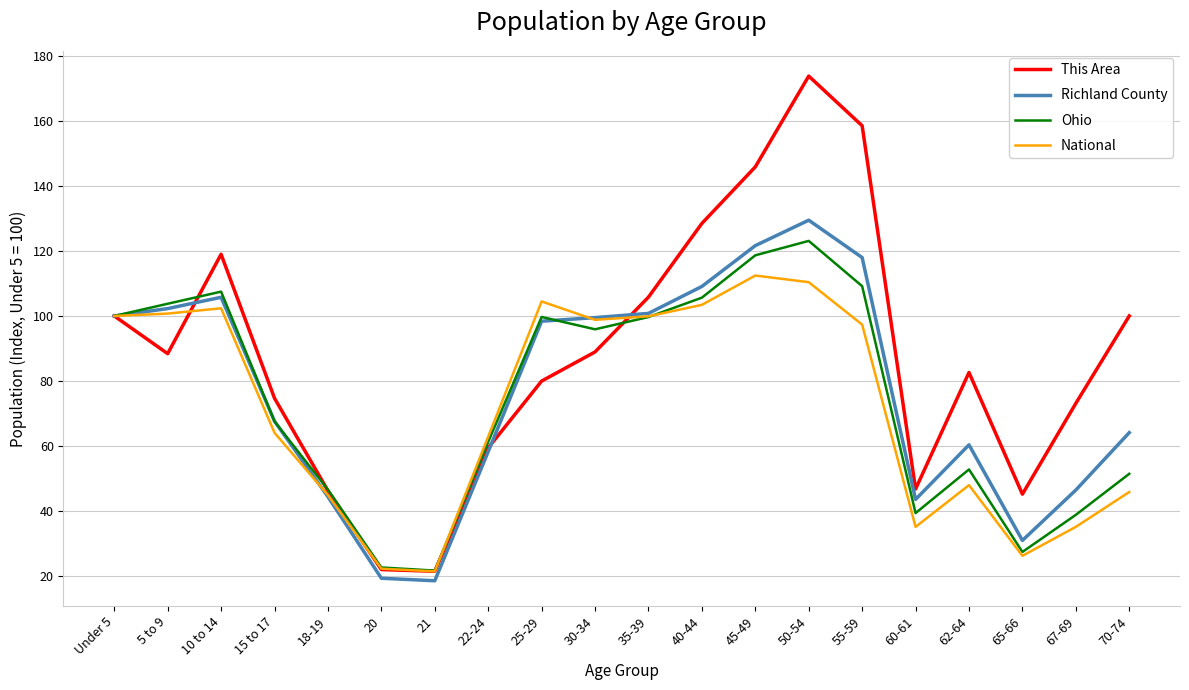

Which series changed the most between 35-39 and 62-64?

National